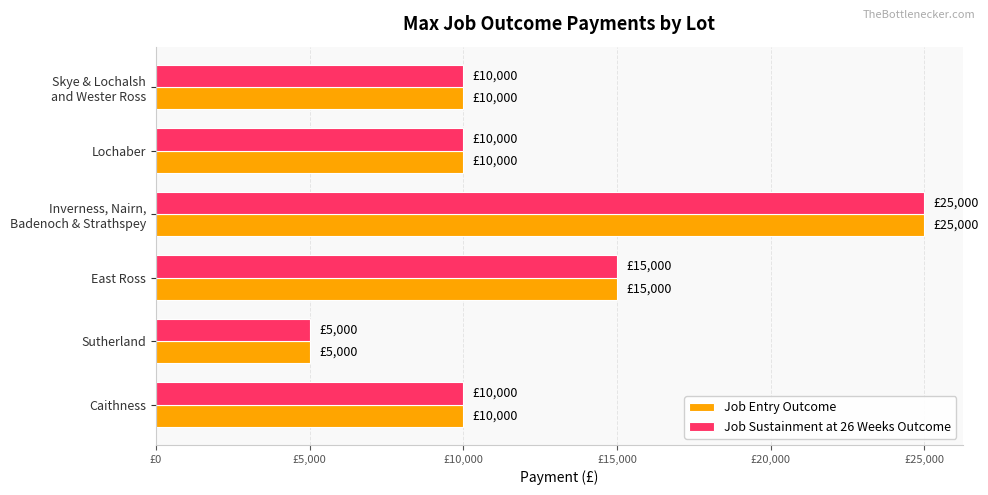

At which category is the sum across all series the highest?

Inverness, Nairn,
Badenoch & Strathspey